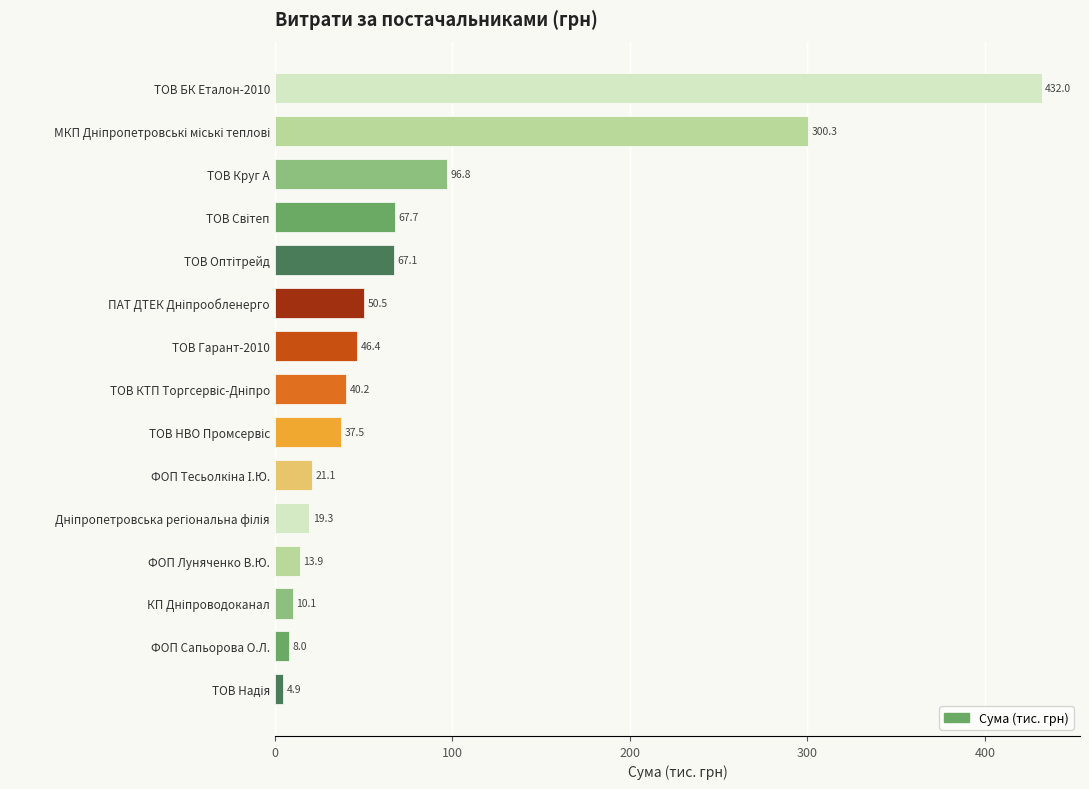

Reading bottom to top, list all the values displayed in this chart.

4.9	8.0	10.1	13.9	19.3	21.1	37.5	40.2	46.4	50.5	67.1	67.7	96.8	300.3	432.0